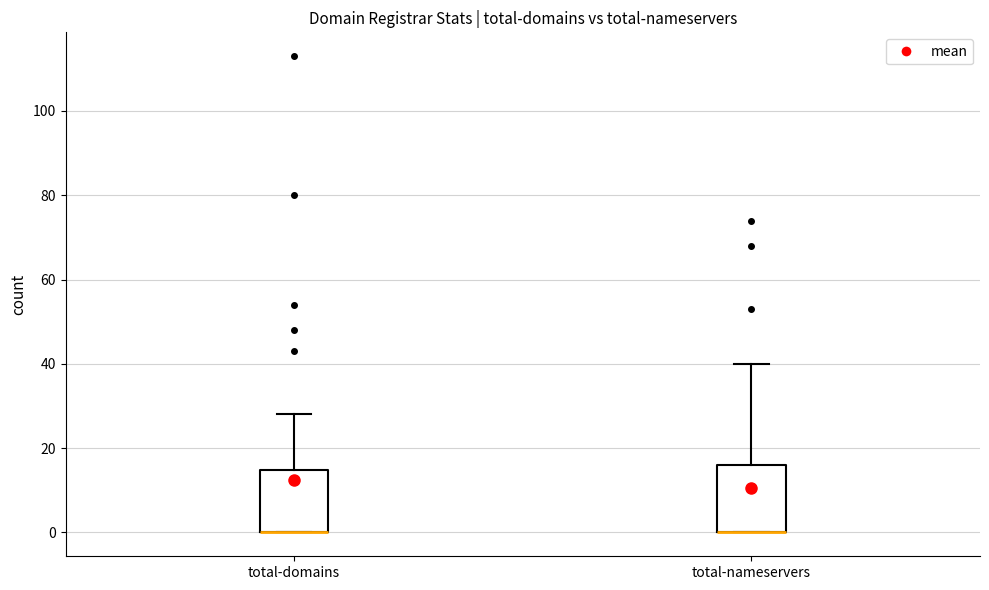

Where does the upper whisker of the box for total-domains end on the y-axis? The values are not printed on the chart, so give them approximately, as read against the axis.

28